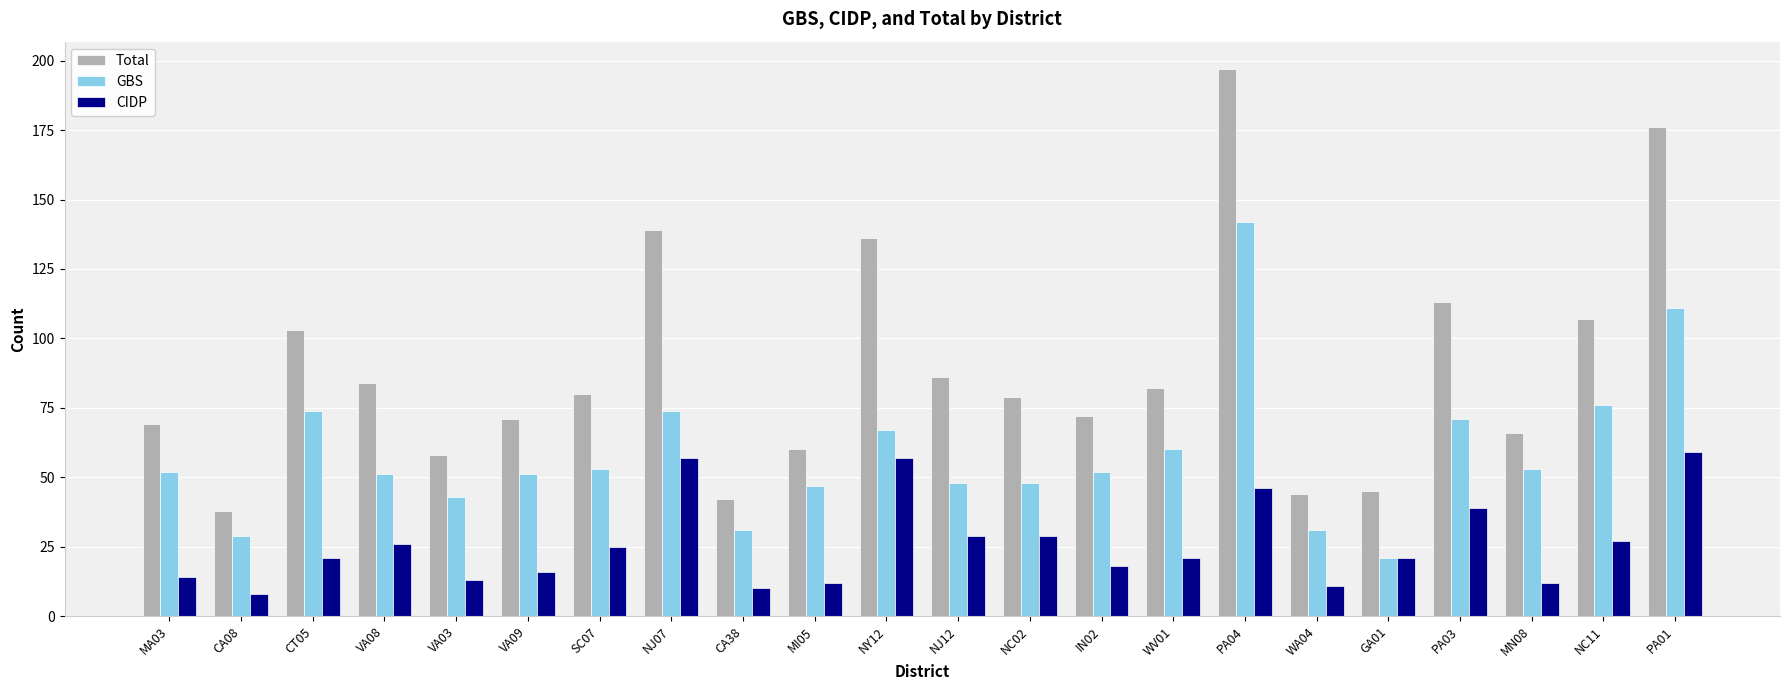

What is the label of the 4th bar from the left?

VA08